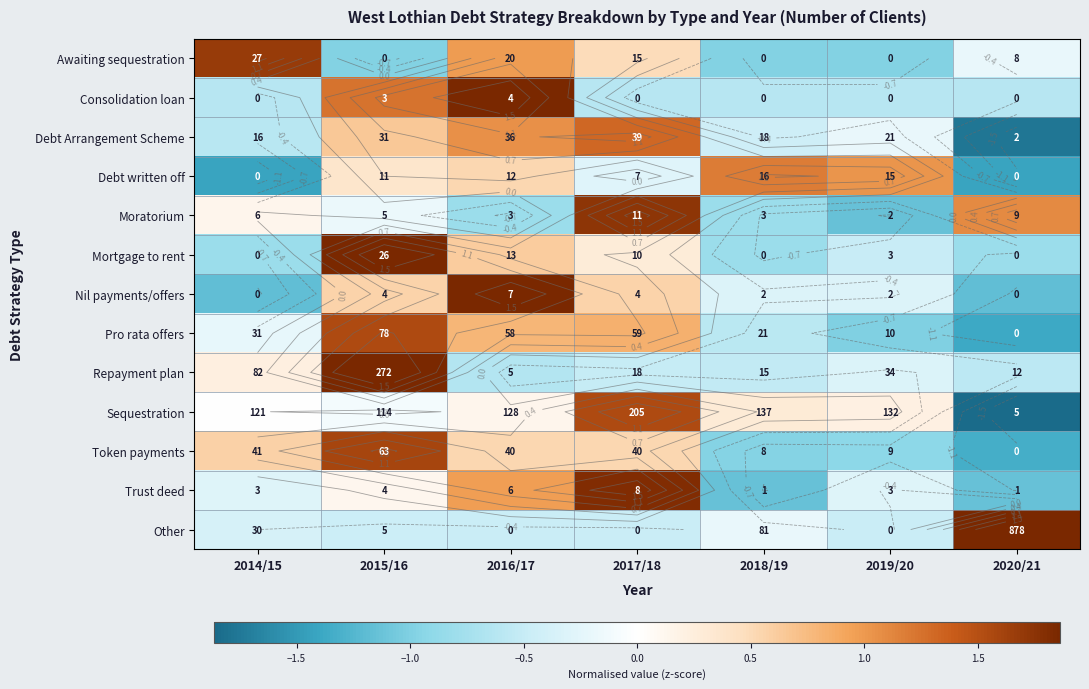

What is the lowest value of the Token payments series?

-1.3